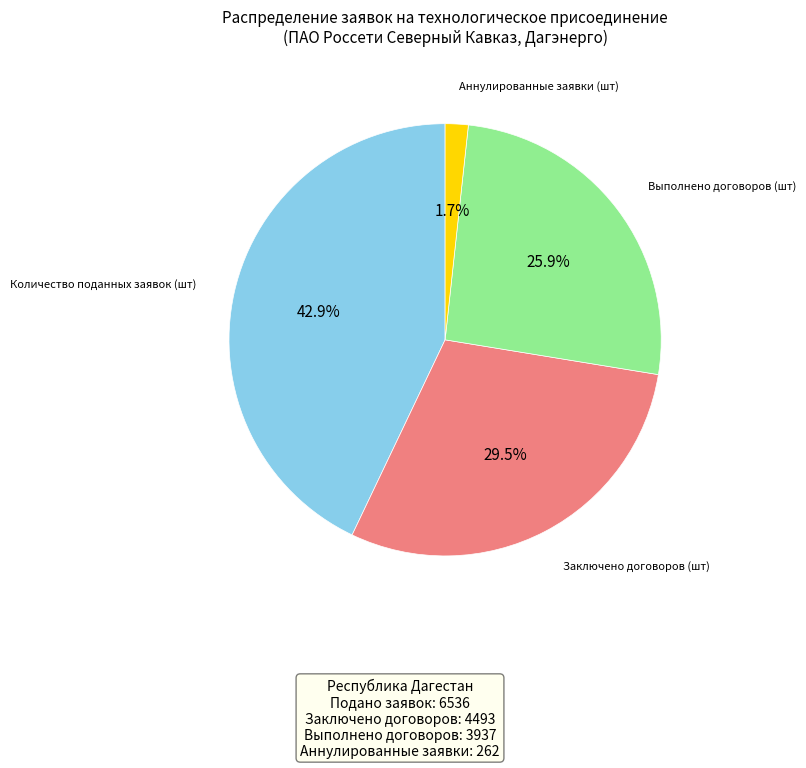

Is there any slice that represents more than half of the pie?

No